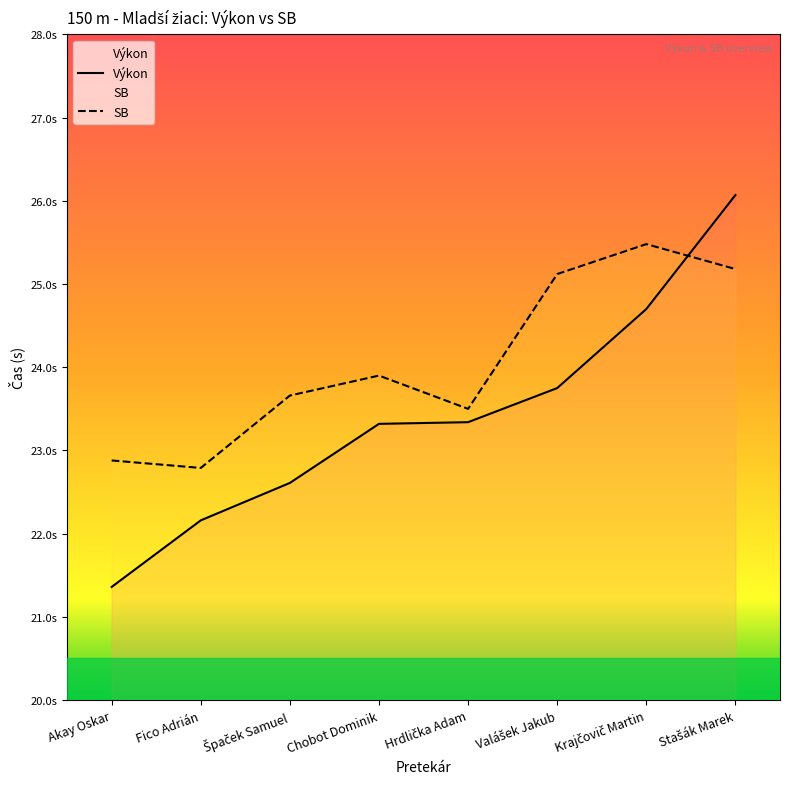

True or false: SB has a value of 35.2 at Špaček Samuel.

False